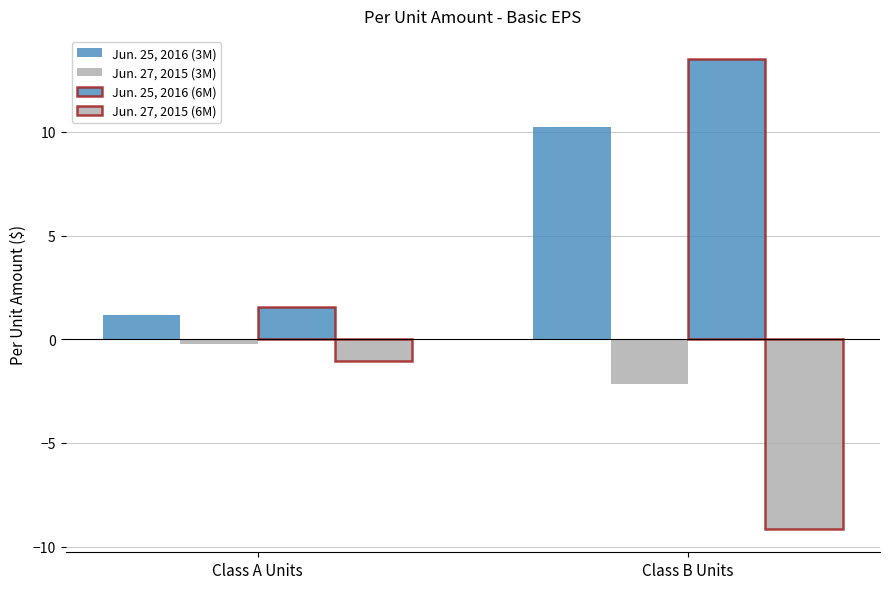

How many bars are there in each group?

4